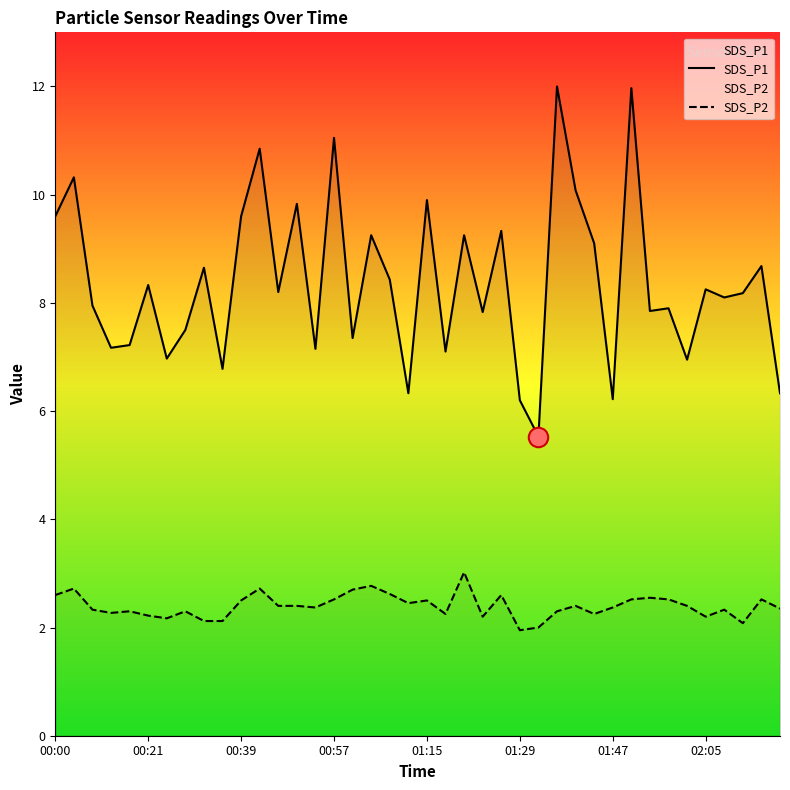

True or false: SDS_P1 and SDS_P2 intersect in this chart.

False